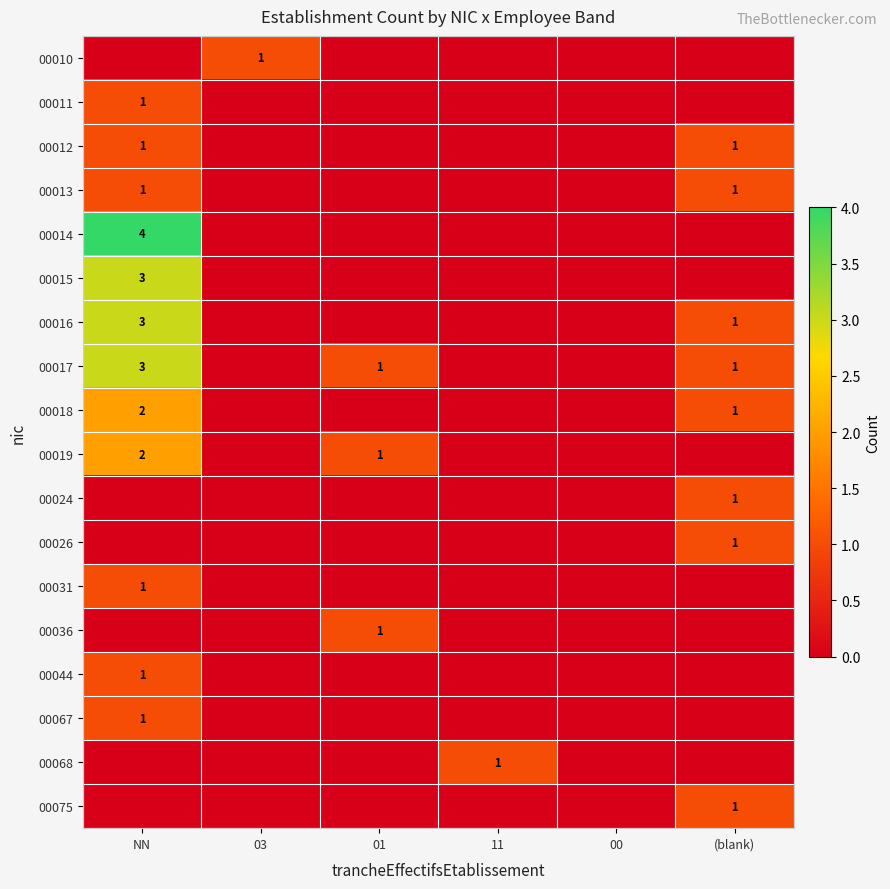

The 00012 series shows 1 at NN. True or false?

True